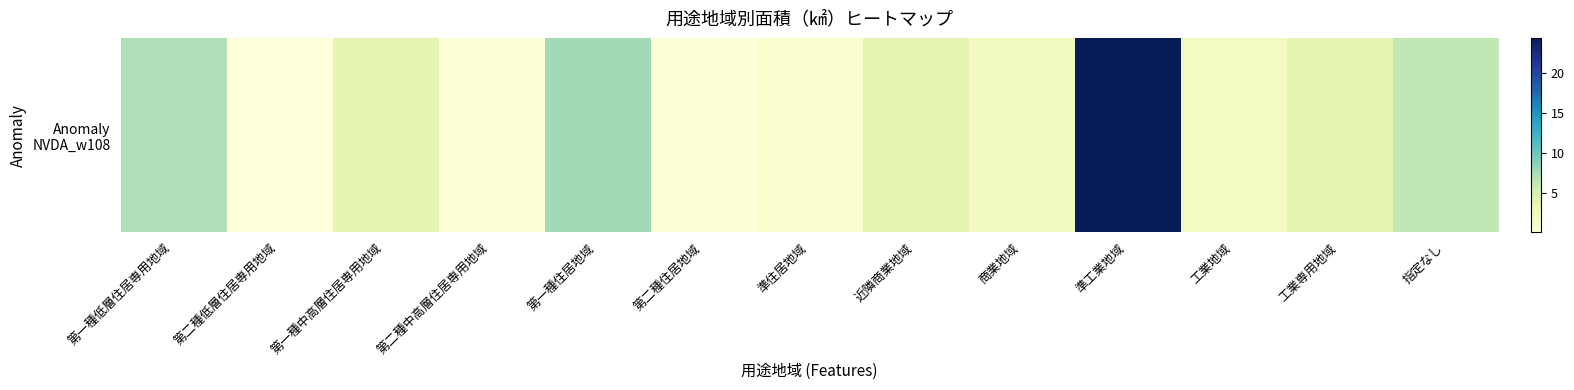

Rank the categories by value from highest to lowest.

準工業地域, 第一種住居地域, 第一種低層住居専用地域, 指定なし, 近隣商業地域, 第一種中高層住居専用地域, 工業専用地域, 商業地域, 工業地域, 準住居地域, 第二種中高層住居専用地域, 第二種住居地域, 第二種低層住居専用地域